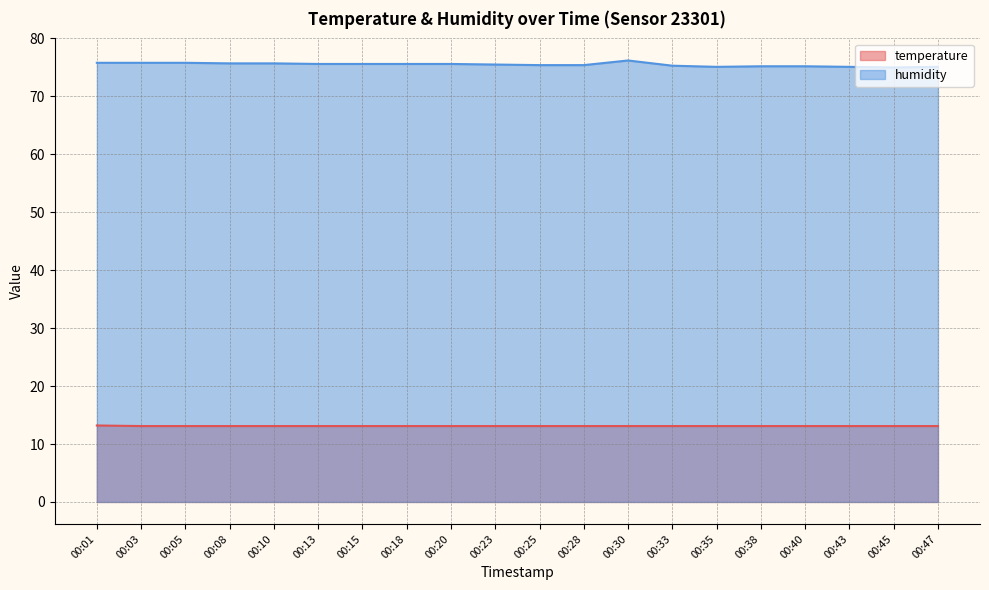

Which category has the highest value in the temperature series?

00:01